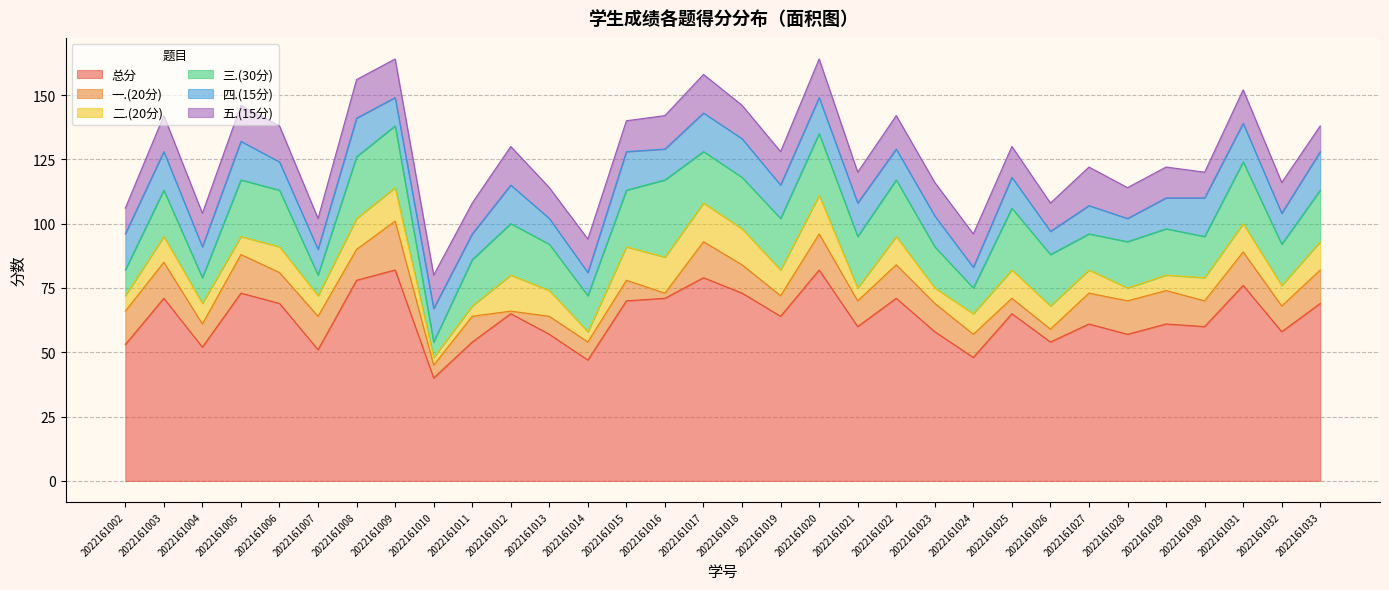

True or false: 四.(15分) and 二.(20分) intersect in this chart.

True